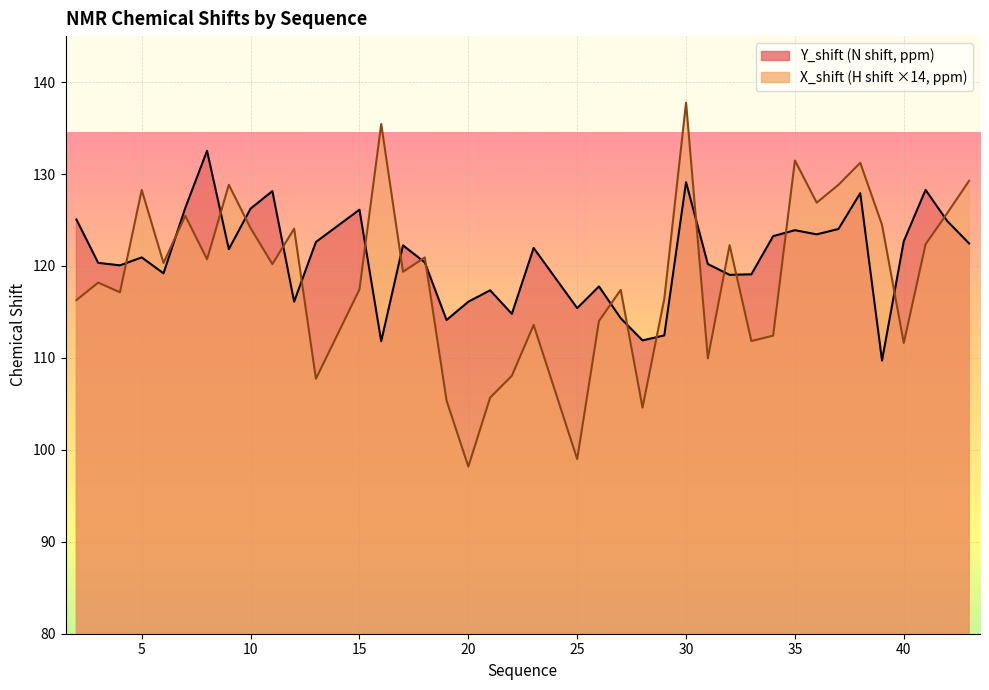

True or false: Y_shift has more than 0 points higher than both neighbors.

True